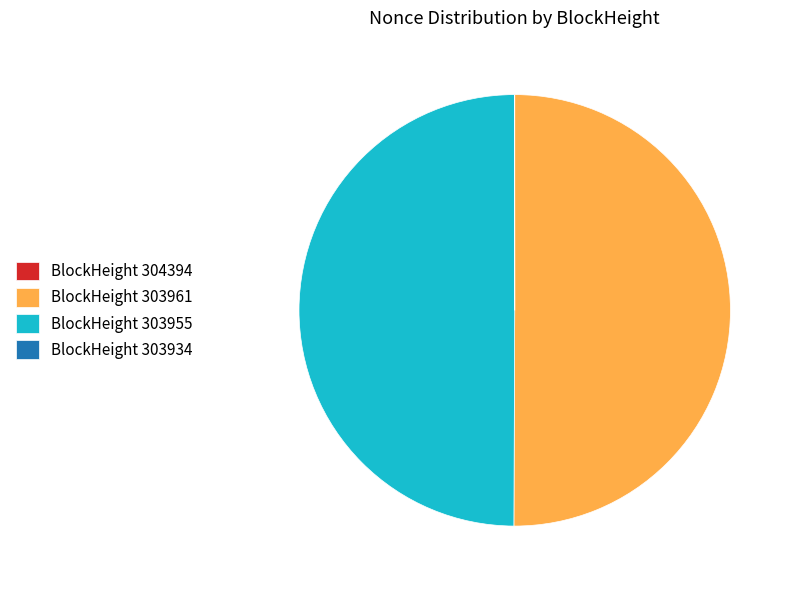

Do BlockHeight 303955 and BlockHeight 303961 together represent more than half of the pie?

Yes